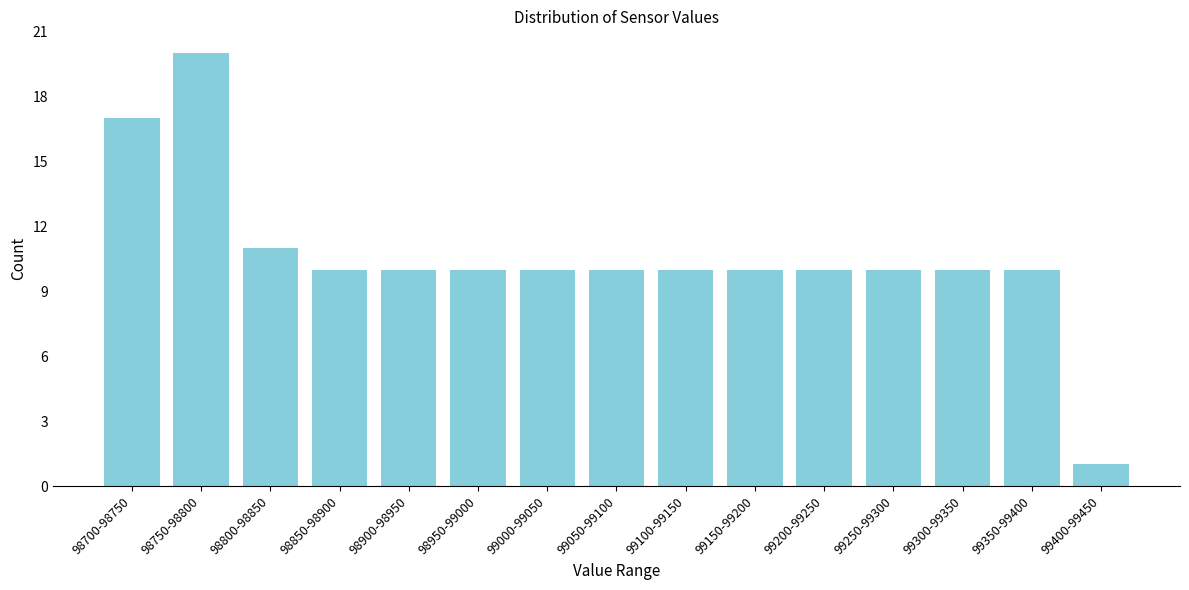

Reading left to right, extract all data points from this chart.

17	20	11	10	10	10	10	10	10	10	10	10	10	10	1